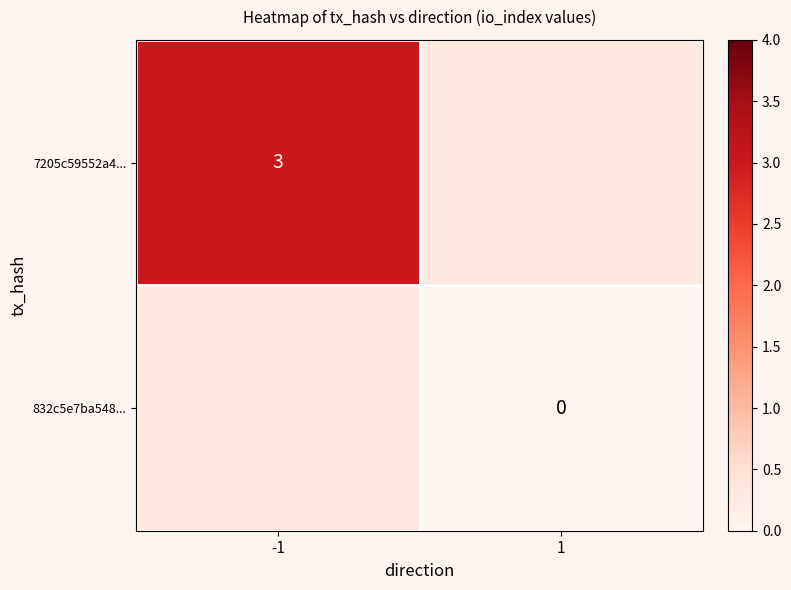

The value of 7205c59552a4... at -1 is 5. True or false?

False